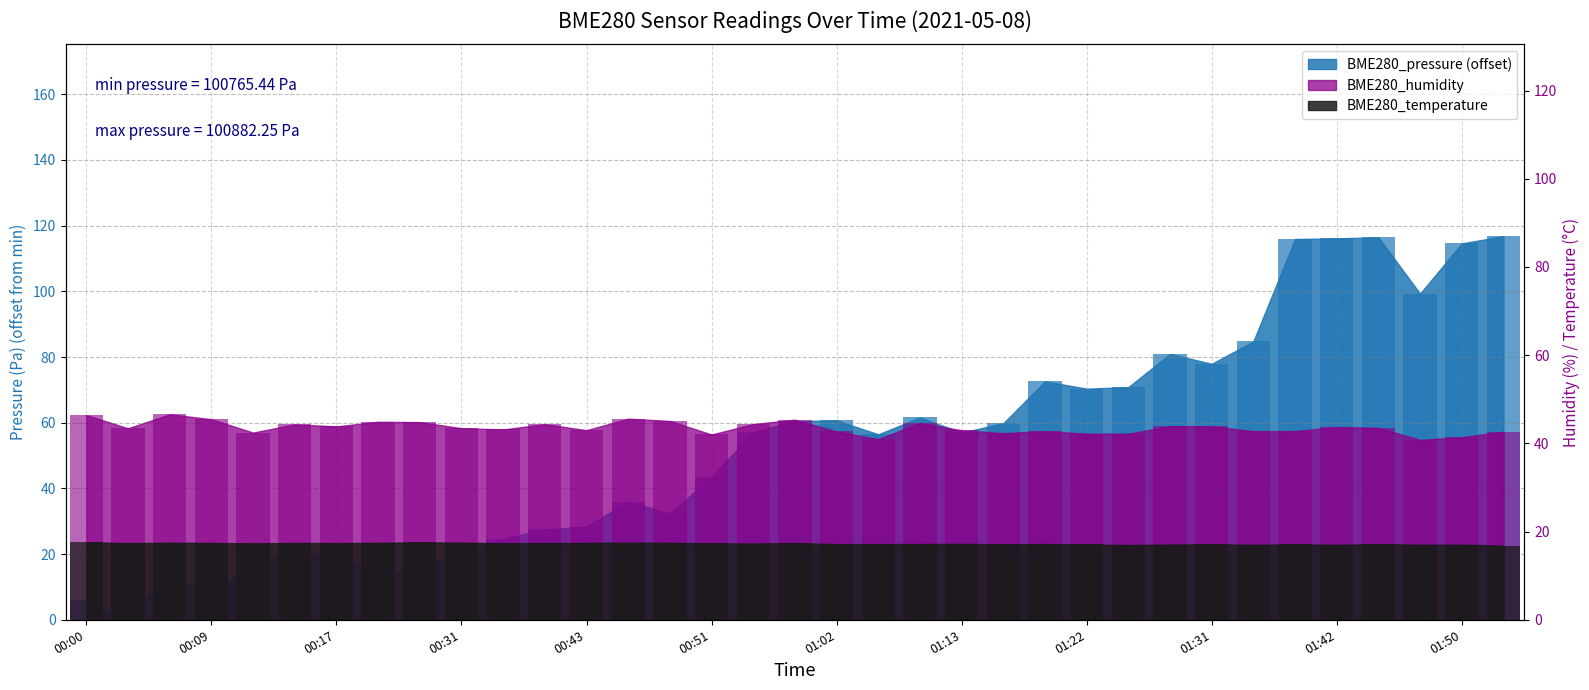

List the labels in order of BME280_humidity value, largest first.

00:06, 00:00, 00:45, 00:09, 01:00, 00:48, 00:23, 00:26, 01:11, 00:57, 00:40, 00:14, 01:28, 00:17, 01:31, 01:42, 01:45, 00:31, 00:03, 00:37, 00:43, 01:13, 01:39, 01:19, 01:34, 01:02, 01:53, 00:12, 01:16, 01:22, 01:25, 00:51, 01:50, 01:08, 01:47